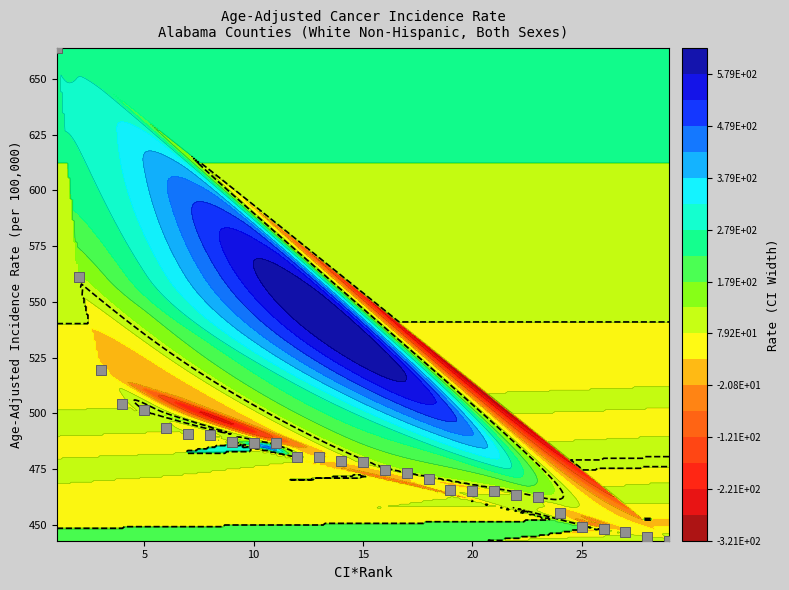

What is the difference between the second highest and second lowest values?

116.6